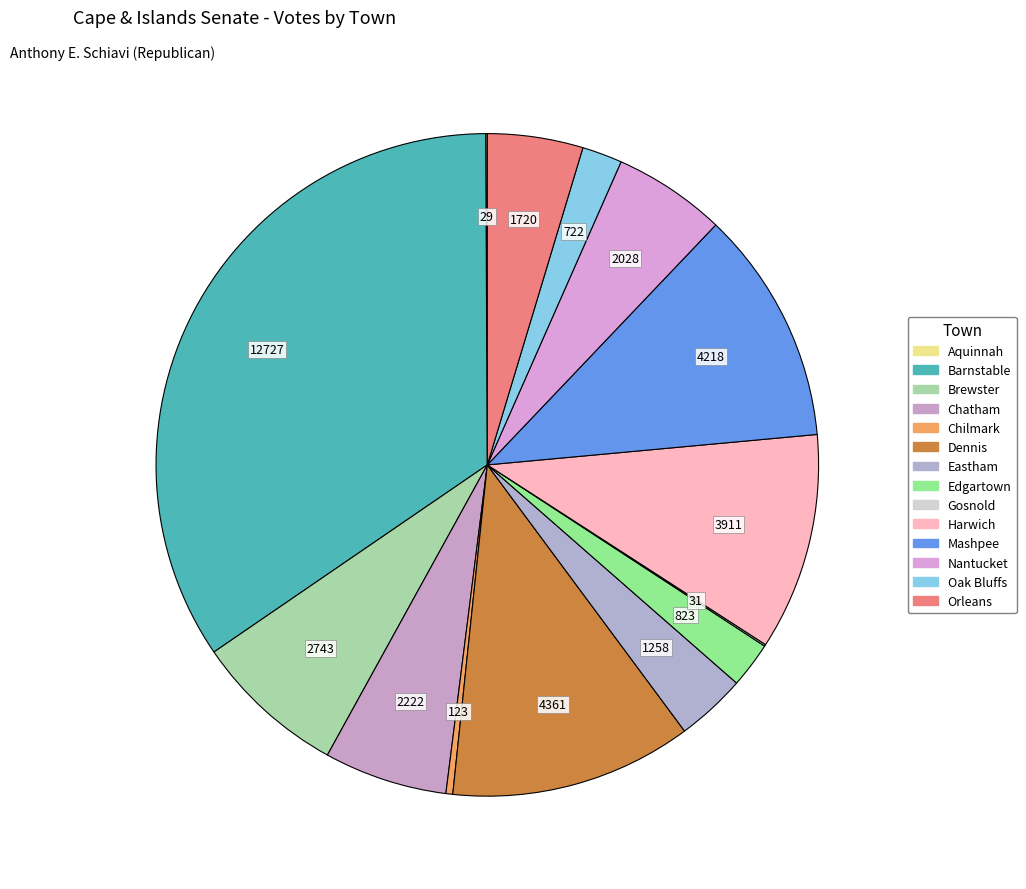

Which category has the smallest portion of the pie?

Aquinnah